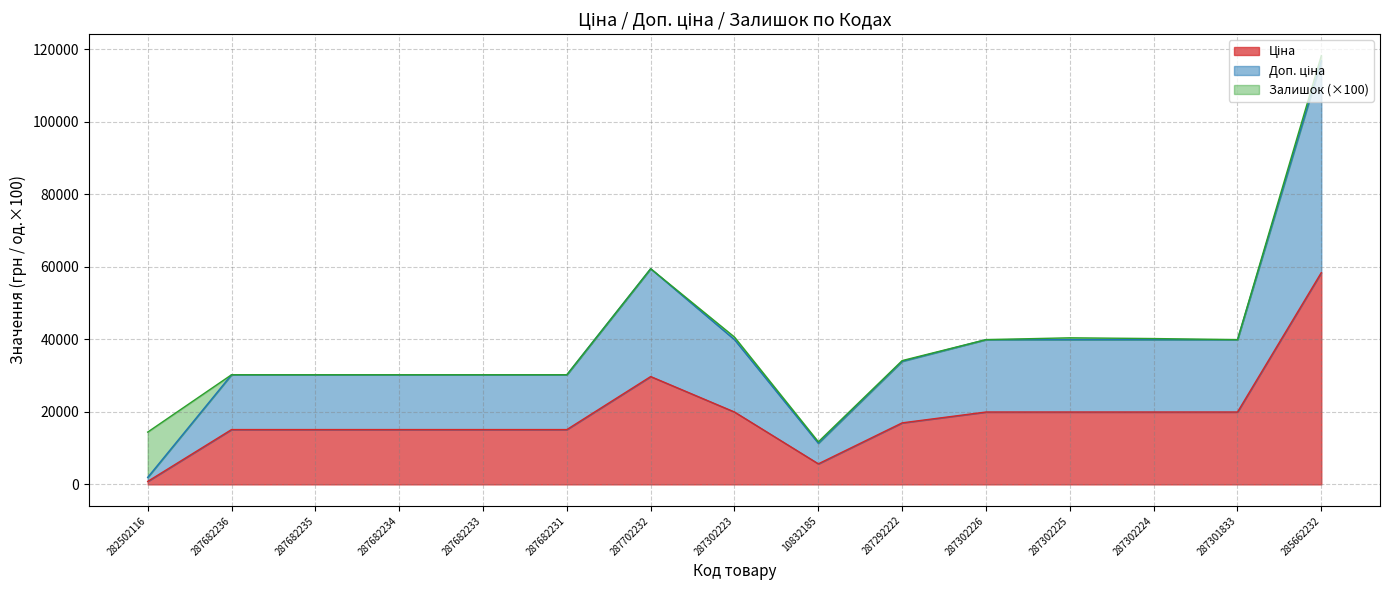

True or false: Ціна has more than 1 interior local peaks.

False